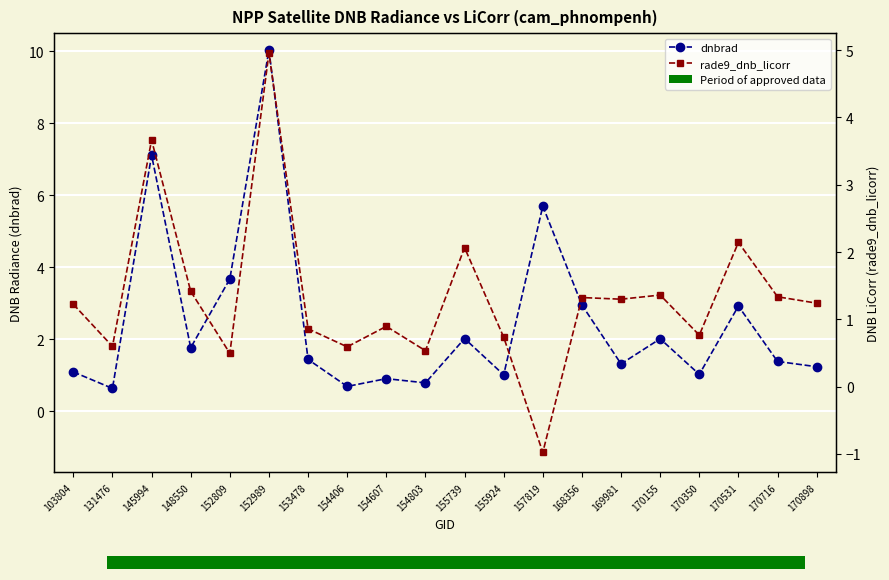

What is the spread (max minus min) of values at 152809?

3.2